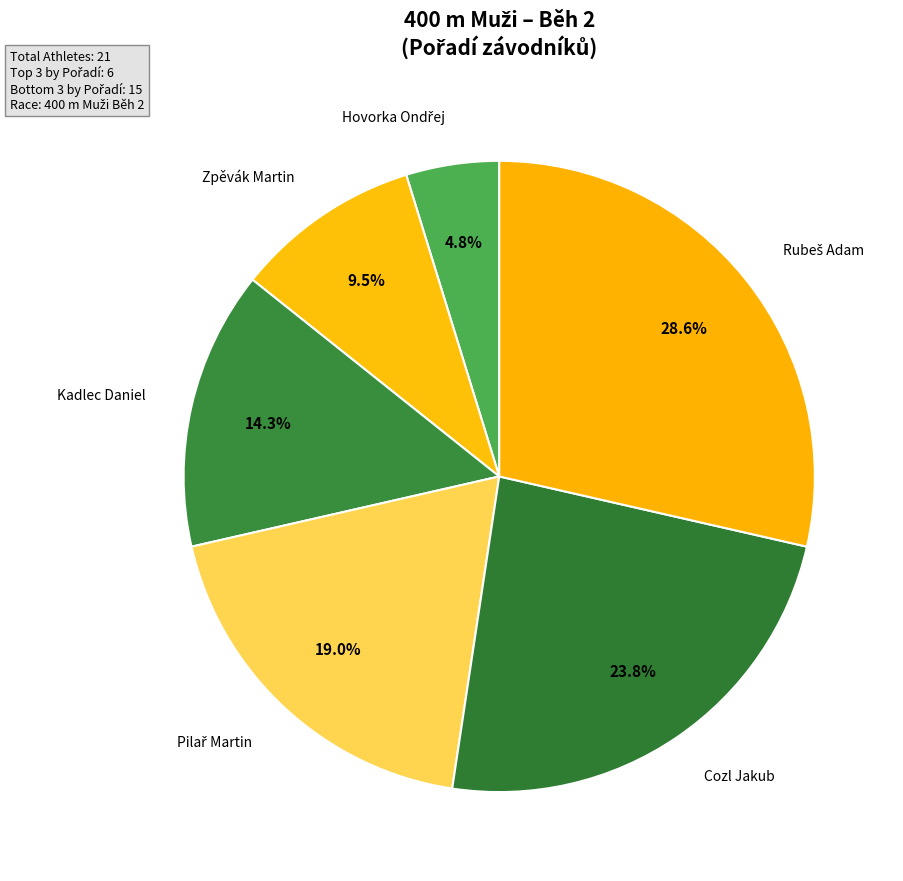

Rank the categories by value from lowest to highest.

Hovorka Ondřej, Zpěvák Martin, Kadlec Daniel, Pilař Martin, Cozl Jakub, Rubeš Adam